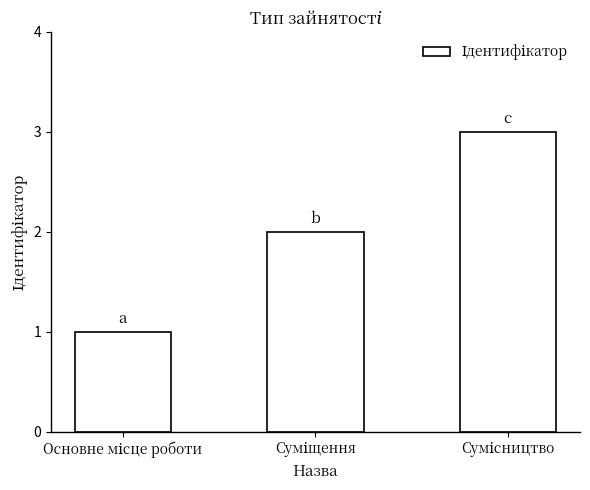

What is the maximum value shown in the chart?

3